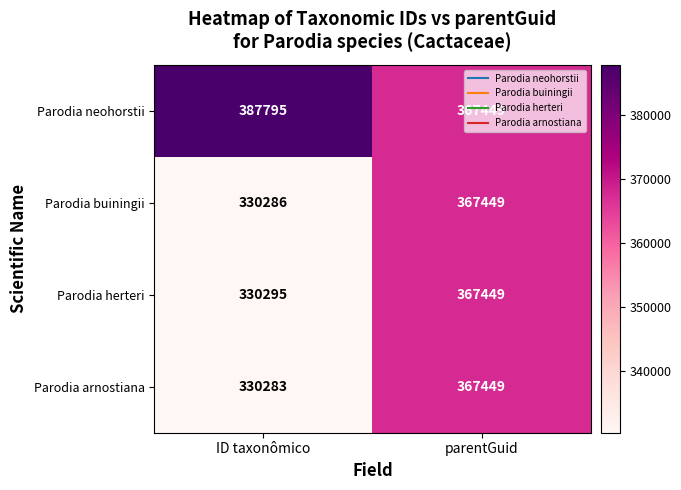

The value of Parodia arnostiana at ID taxonômico is 330283. True or false?

True